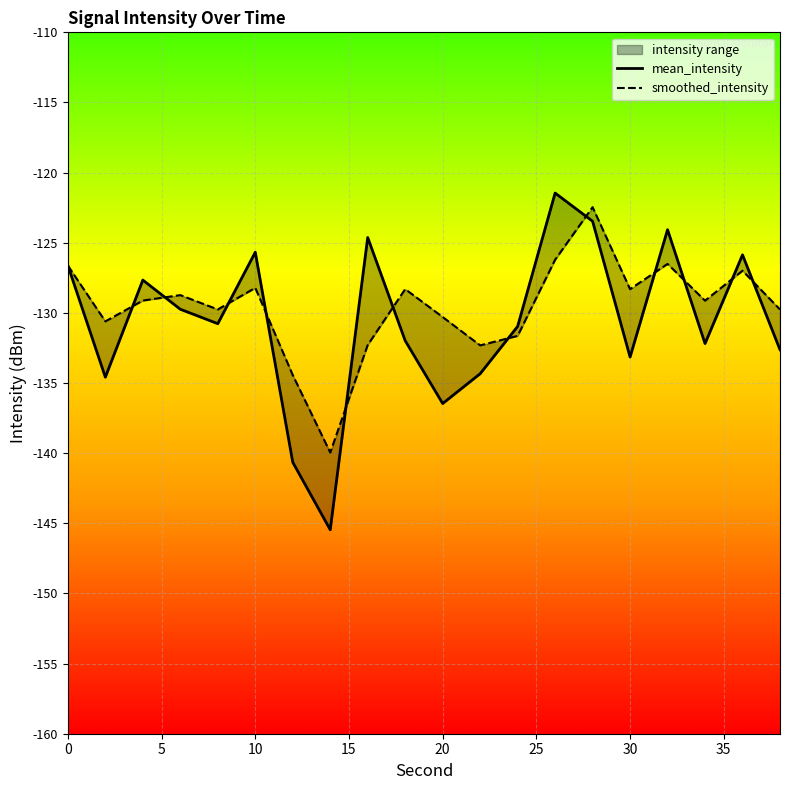

How many data points does each series have?

20